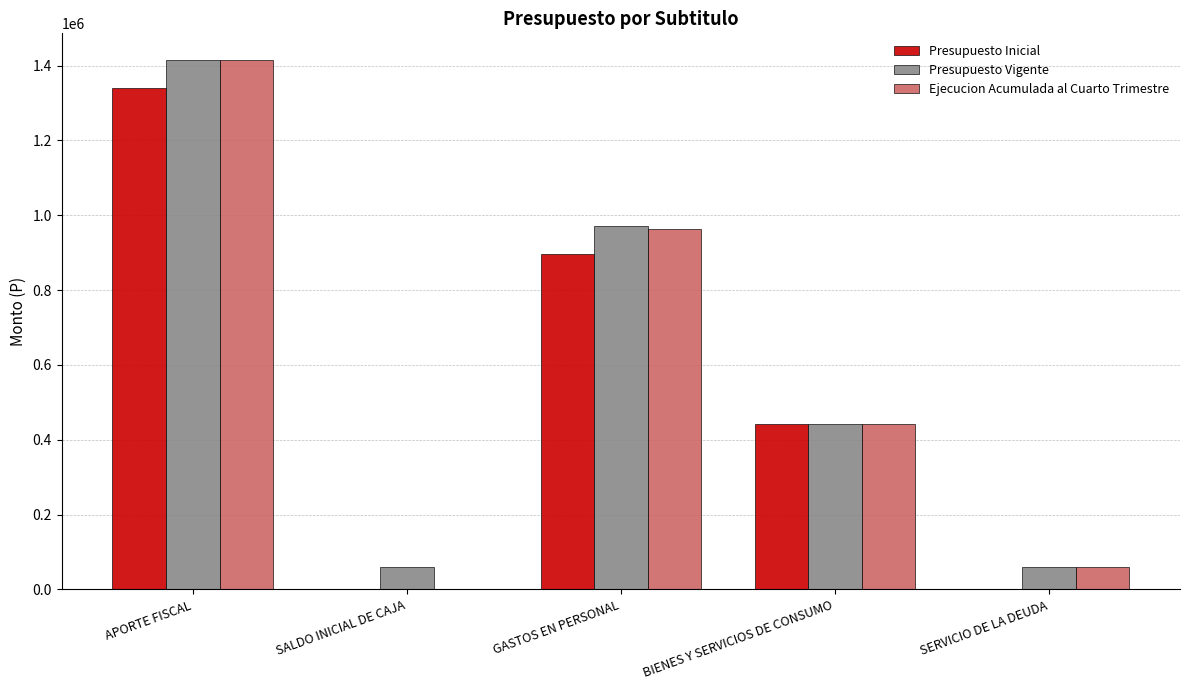

Reading left to right, what are all the values shown in this chart?

Presupuesto Inicial: APORTE FISCAL=1340265	SALDO INICIAL DE CAJA=10	GASTOS EN PERSONAL=897054	BIENES Y SERVICIOS DE CONSUMO=443211	SERVICIO DE LA DEUDA=10
Presupuesto Vigente: APORTE FISCAL=1415212	SALDO INICIAL DE CAJA=60305	GASTOS EN PERSONAL=972001	BIENES Y SERVICIOS DE CONSUMO=443211	SERVICIO DE LA DEUDA=60305
Ejecucion Acumulada al Cuarto Trimestre: APORTE FISCAL=1415213	SALDO INICIAL DE CAJA=0	GASTOS EN PERSONAL=961973	BIENES Y SERVICIOS DE CONSUMO=442960	SERVICIO DE LA DEUDA=58974